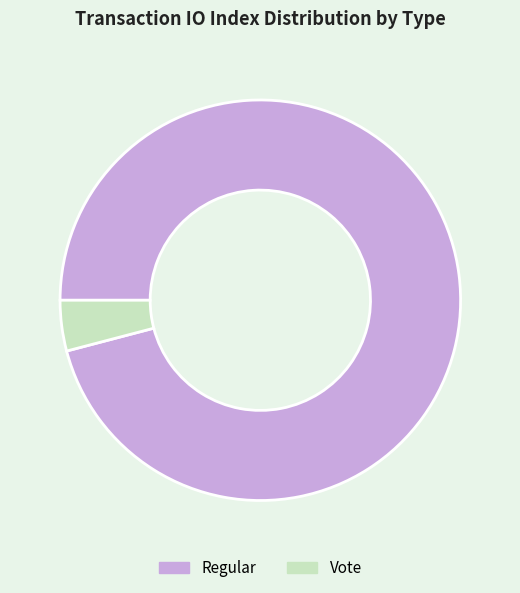

Is there a majority slice in this chart?

Yes